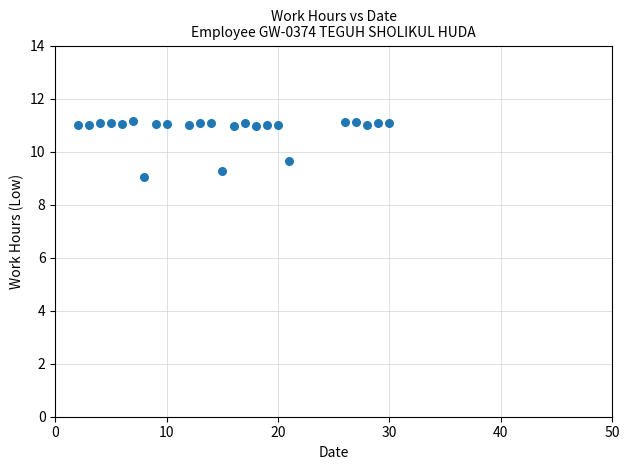

What Y value in the scatter plot is closest to 10?

9.6